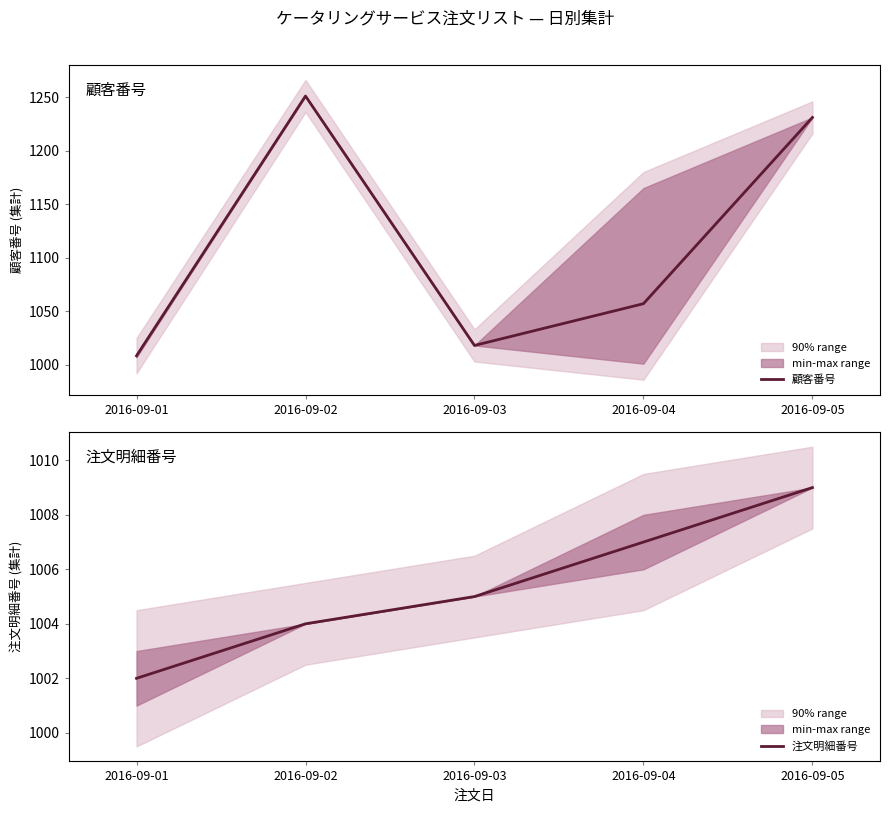

Which series has the widest spread of values?

顧客番号